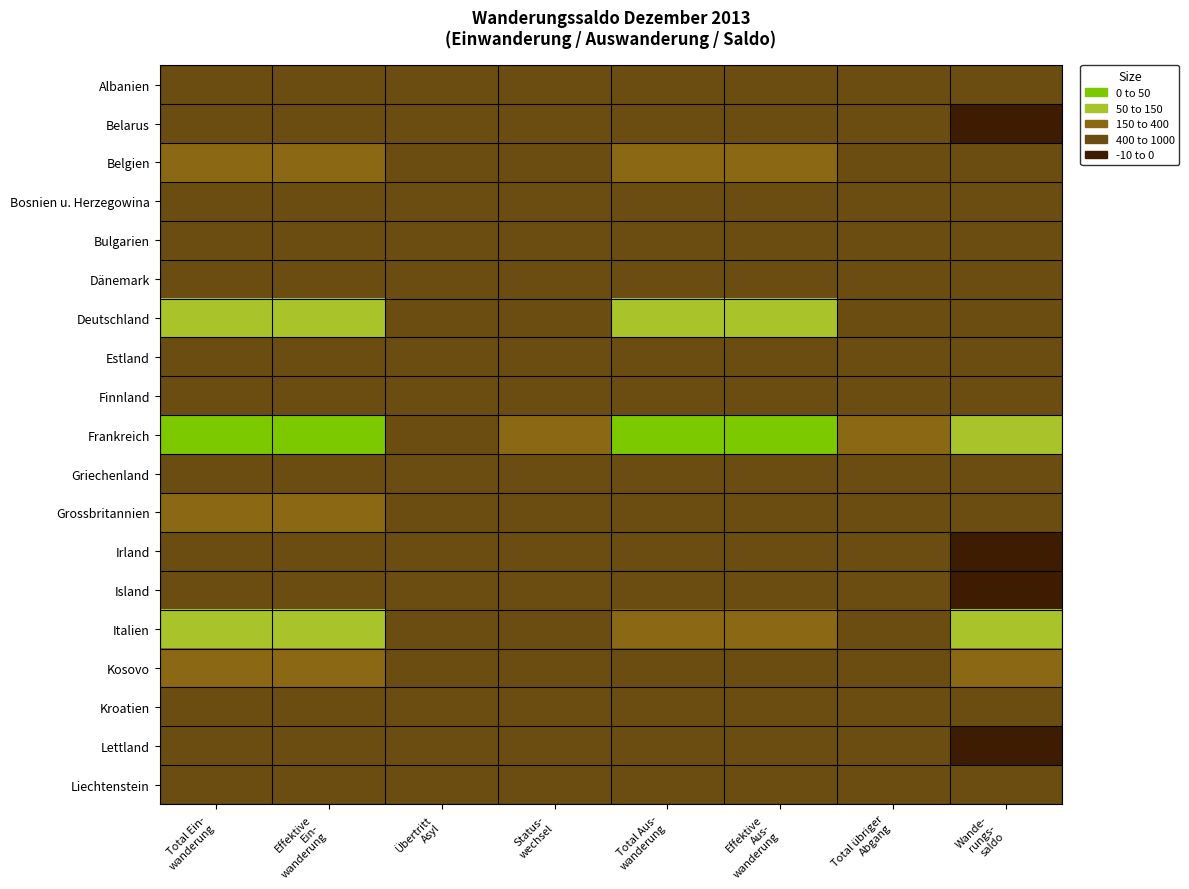

Reading right to left, extract all data points from this chart.

Albanien: Wande-
rungs-
saldo=10	Total übriger
Abgang=0	Effektive
Aus-
wanderung=1	Total Aus-
wanderung=1	Status-
wechsel=0	Übertritt
Asyl=1	Effektive
Ein-
wanderung=10	Total Ein-
wanderung=11
Belarus: Wande-
rungs-
saldo=-6	Total übriger
Abgang=0	Effektive
Aus-
wanderung=10	Total Aus-
wanderung=10	Status-
wechsel=0	Übertritt
Asyl=0	Effektive
Ein-
wanderung=4	Total Ein-
wanderung=4
Belgien: Wande-
rungs-
saldo=21	Total übriger
Abgang=0	Effektive
Aus-
wanderung=53	Total Aus-
wanderung=53	Status-
wechsel=5	Übertritt
Asyl=0	Effektive
Ein-
wanderung=60	Total Ein-
wanderung=65
Bosnien u. Herzegowina: Wande-
rungs-
saldo=6	Total übriger
Abgang=2	Effektive
Aus-
wanderung=3	Total Aus-
wanderung=5	Status-
wechsel=0	Übertritt
Asyl=0	Effektive
Ein-
wanderung=10	Total Ein-
wanderung=10
Bulgarien: Wande-
rungs-
saldo=40	Total übriger
Abgang=3	Effektive
Aus-
wanderung=7	Total Aus-
wanderung=10	Status-
wechsel=33	Übertritt
Asyl=0	Effektive
Ein-
wanderung=15	Total Ein-
wanderung=48
Dänemark: Wande-
rungs-
saldo=1	Total übriger
Abgang=5	Effektive
Aus-
wanderung=7	Total Aus-
wanderung=12	Status-
wechsel=1	Übertritt
Asyl=0	Effektive
Ein-
wanderung=12	Total Ein-
wanderung=13
Deutschland: Wande-
rungs-
saldo=15	Total übriger
Abgang=22	Effektive
Aus-
wanderung=261	Total Aus-
wanderung=283	Status-
wechsel=26	Übertritt
Asyl=0	Effektive
Ein-
wanderung=244	Total Ein-
wanderung=270
Estland: Wande-
rungs-
saldo=1	Total übriger
Abgang=0	Effektive
Aus-
wanderung=0	Total Aus-
wanderung=0	Status-
wechsel=0	Übertritt
Asyl=0	Effektive
Ein-
wanderung=1	Total Ein-
wanderung=1
Finnland: Wande-
rungs-
saldo=1	Total übriger
Abgang=0	Effektive
Aus-
wanderung=2	Total Aus-
wanderung=2	Status-
wechsel=0	Übertritt
Asyl=0	Effektive
Ein-
wanderung=3	Total Ein-
wanderung=3
Frankreich: Wande-
rungs-
saldo=387	Total übriger
Abgang=62	Effektive
Aus-
wanderung=475	Total Aus-
wanderung=537	Status-
wechsel=114	Übertritt
Asyl=0	Effektive
Ein-
wanderung=757	Total Ein-
wanderung=871
Griechenland: Wande-
rungs-
saldo=15	Total übriger
Abgang=3	Effektive
Aus-
wanderung=10	Total Aus-
wanderung=13	Status-
wechsel=2	Übertritt
Asyl=0	Effektive
Ein-
wanderung=24	Total Ein-
wanderung=26
Grossbritannien: Wande-
rungs-
saldo=15	Total übriger
Abgang=6	Effektive
Aus-
wanderung=42	Total Aus-
wanderung=48	Status-
wechsel=6	Übertritt
Asyl=0	Effektive
Ein-
wanderung=52	Total Ein-
wanderung=58
Irland: Wande-
rungs-
saldo=-5	Total übriger
Abgang=0	Effektive
Aus-
wanderung=15	Total Aus-
wanderung=15	Status-
wechsel=2	Übertritt
Asyl=0	Effektive
Ein-
wanderung=7	Total Ein-
wanderung=9
Island: Wande-
rungs-
saldo=-1	Total übriger
Abgang=0	Effektive
Aus-
wanderung=1	Total Aus-
wanderung=1	Status-
wechsel=0	Übertritt
Asyl=0	Effektive
Ein-
wanderung=0	Total Ein-
wanderung=0
Italien: Wande-
rungs-
saldo=254	Total übriger
Abgang=10	Effektive
Aus-
wanderung=96	Total Aus-
wanderung=106	Status-
wechsel=35	Übertritt
Asyl=0	Effektive
Ein-
wanderung=312	Total Ein-
wanderung=347
Kosovo: Wande-
rungs-
saldo=101	Total übriger
Abgang=9	Effektive
Aus-
wanderung=14	Total Aus-
wanderung=23	Status-
wechsel=1	Übertritt
Asyl=4	Effektive
Ein-
wanderung=108	Total Ein-
wanderung=113
Kroatien: Wande-
rungs-
saldo=7	Total übriger
Abgang=4	Effektive
Aus-
wanderung=3	Total Aus-
wanderung=7	Status-
wechsel=1	Übertritt
Asyl=0	Effektive
Ein-
wanderung=11	Total Ein-
wanderung=12
Lettland: Wande-
rungs-
saldo=-3	Total übriger
Abgang=1	Effektive
Aus-
wanderung=6	Total Aus-
wanderung=7	Status-
wechsel=2	Übertritt
Asyl=0	Effektive
Ein-
wanderung=1	Total Ein-
wanderung=3
Liechtenstein: Wande-
rungs-
saldo=4	Total übriger
Abgang=5	Effektive
Aus-
wanderung=6	Total Aus-
wanderung=11	Status-
wechsel=0	Übertritt
Asyl=0	Effektive
Ein-
wanderung=15	Total Ein-
wanderung=15